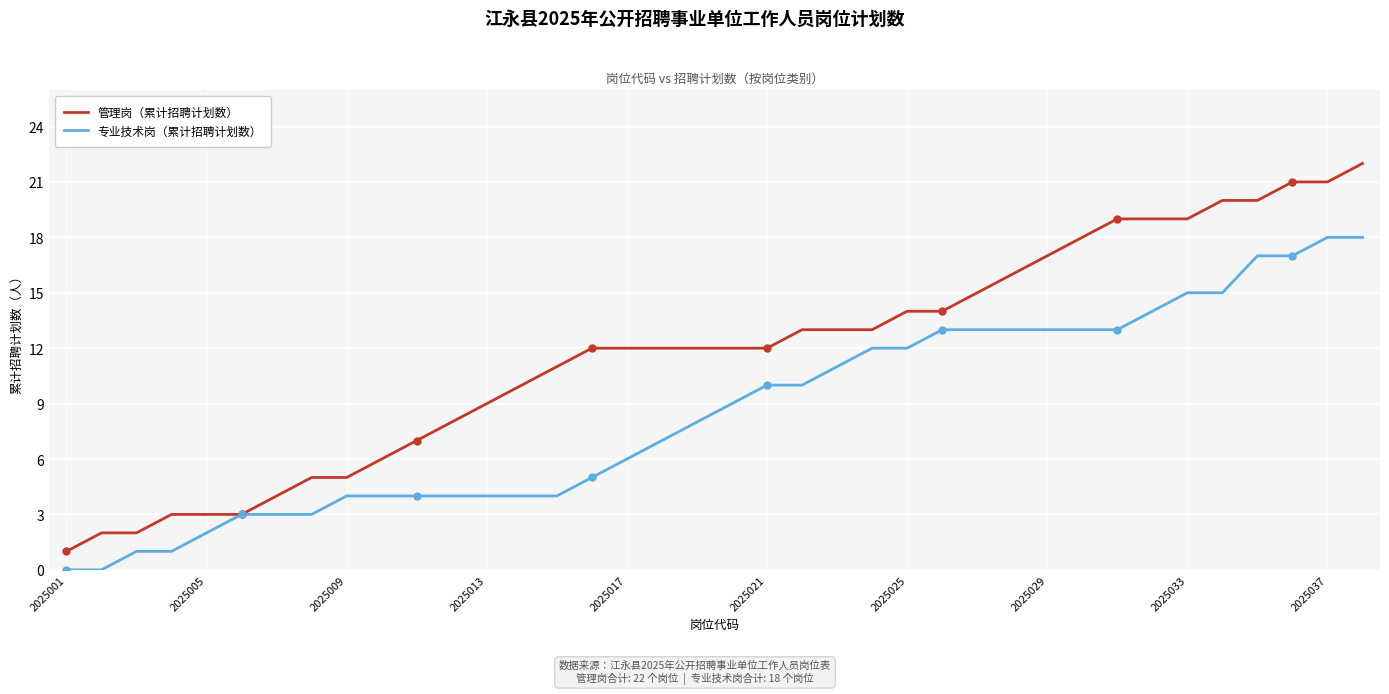

What is the difference between the maximum and second lowest values in the 专业技术岗（累计招聘计划数） series?

18